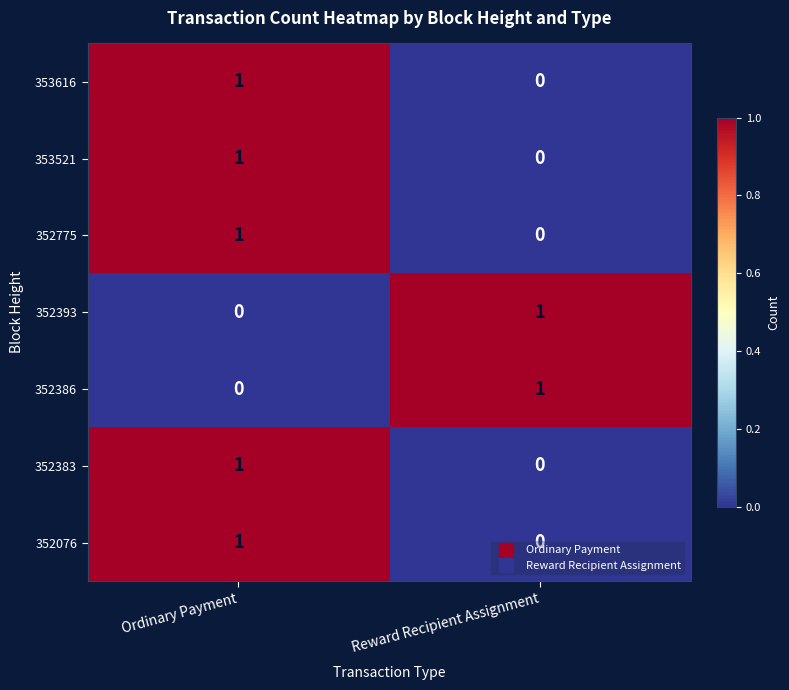

At which label does 353521 reach its peak?

Ordinary Payment